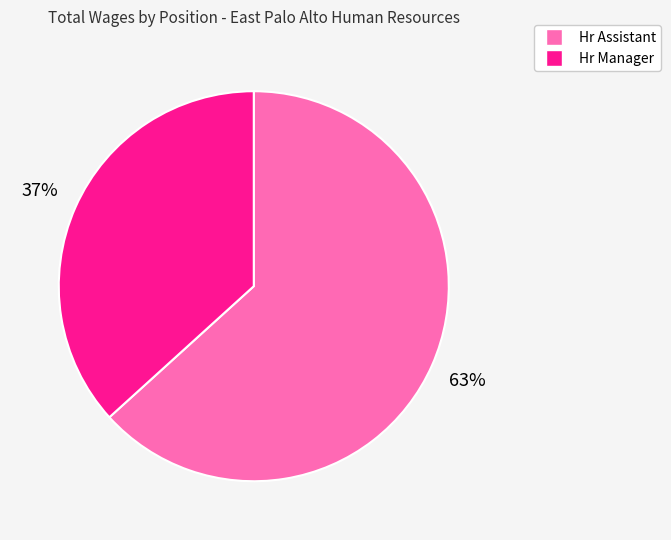

Approximately how many times larger is the value at Hr Manager compared to Hr Assistant?

0.6